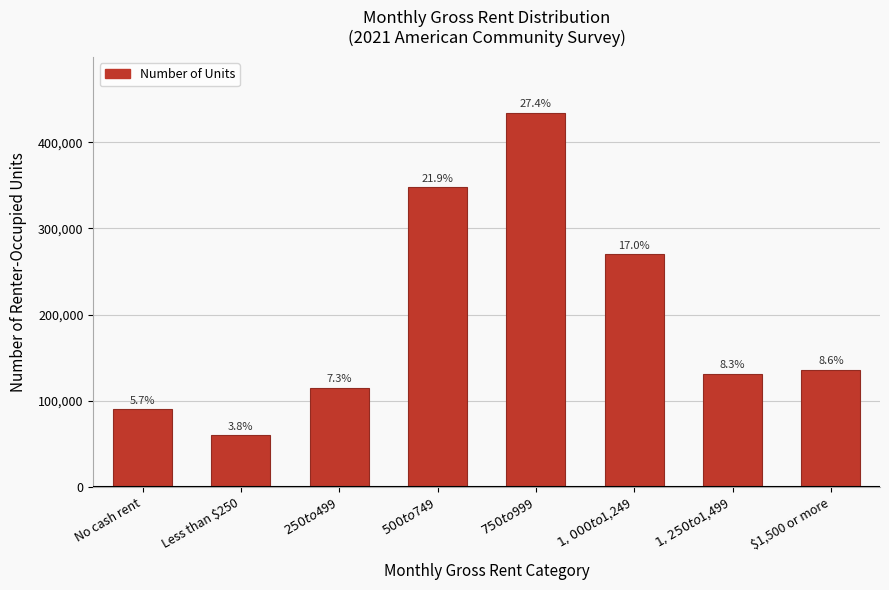

The value at No cash rent is 90309. True or false?

True